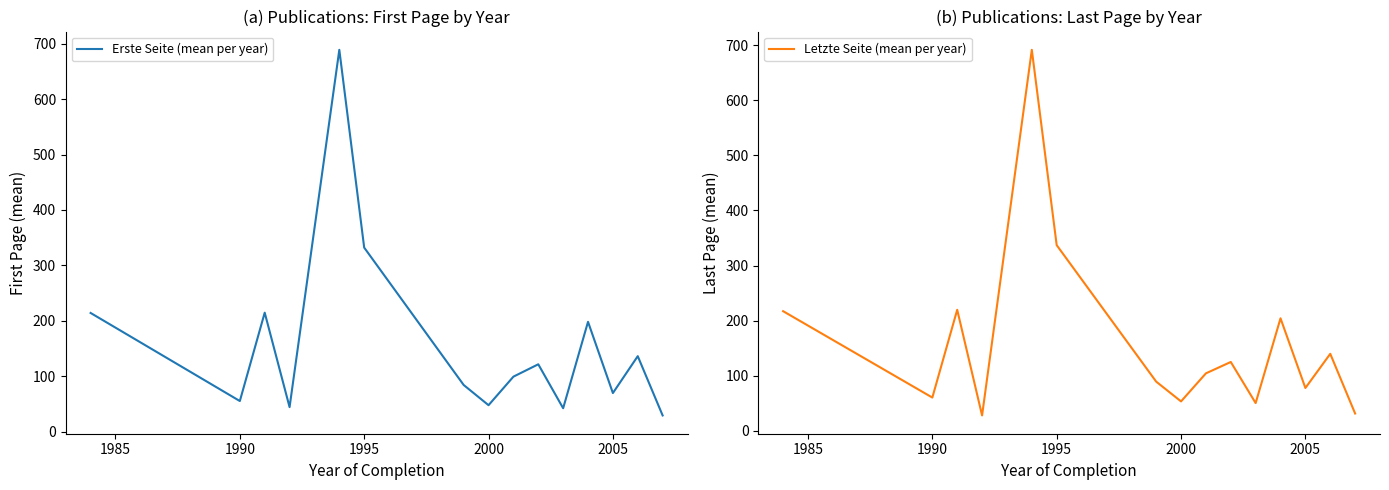

What is the value of the Erste Seite (mean per year) point at the 5th from the left?

689.0